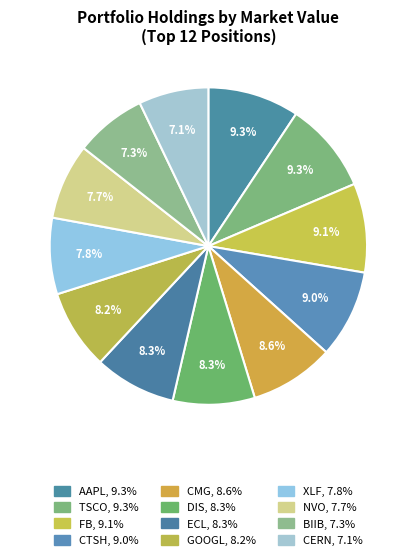

Is it true that CERN is 1% of the pie?

False